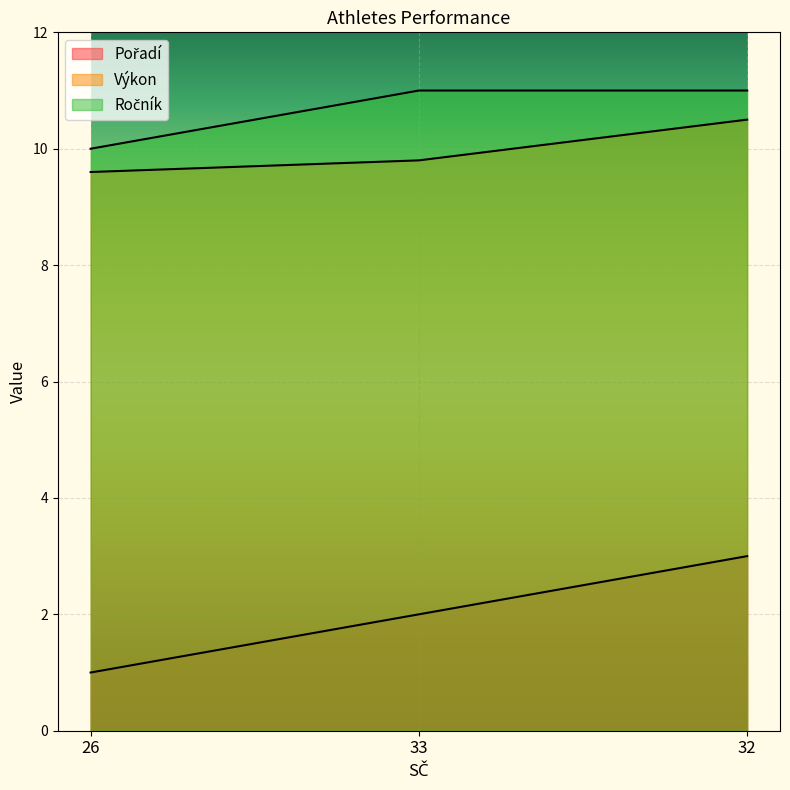

At which category does the chart reach its peak across all series?

33